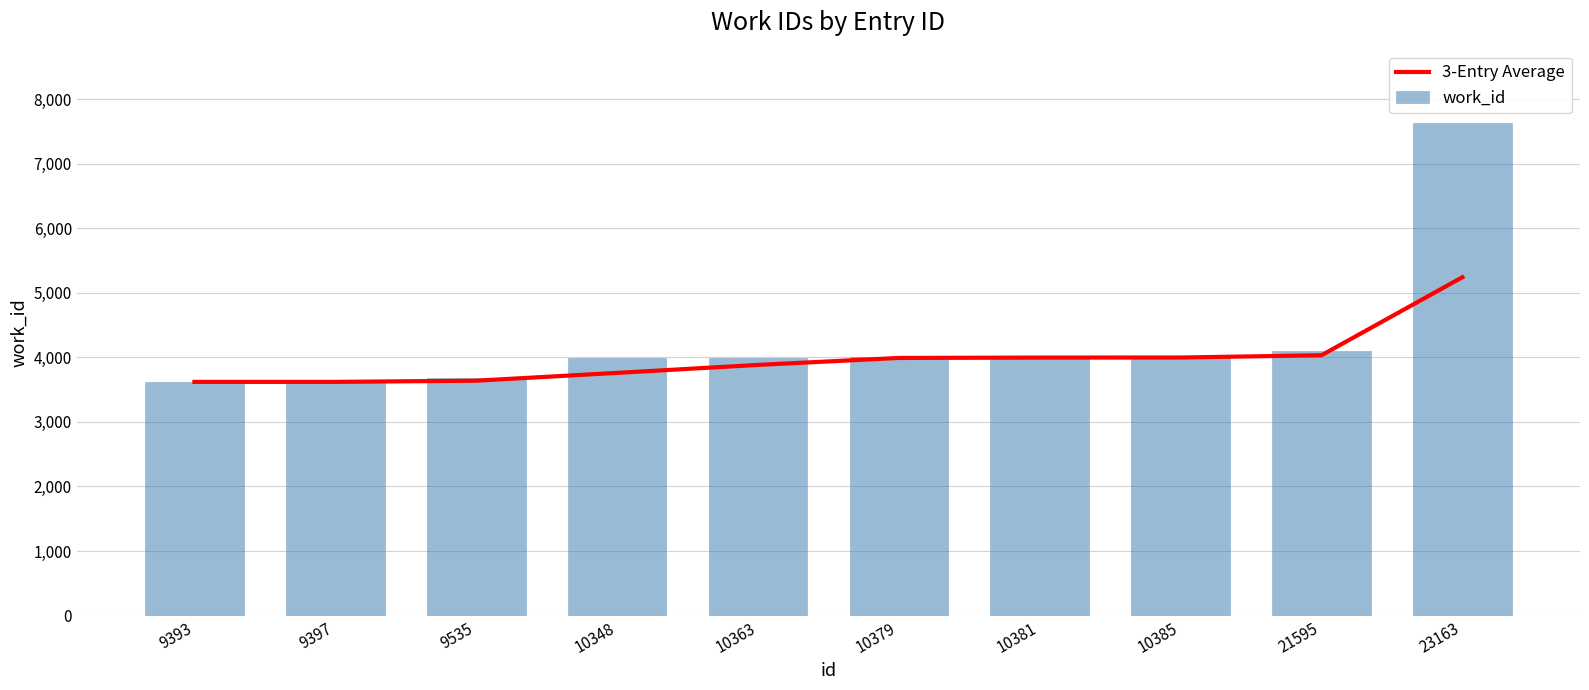

At how many categories does at least one series exceed 7583?

1